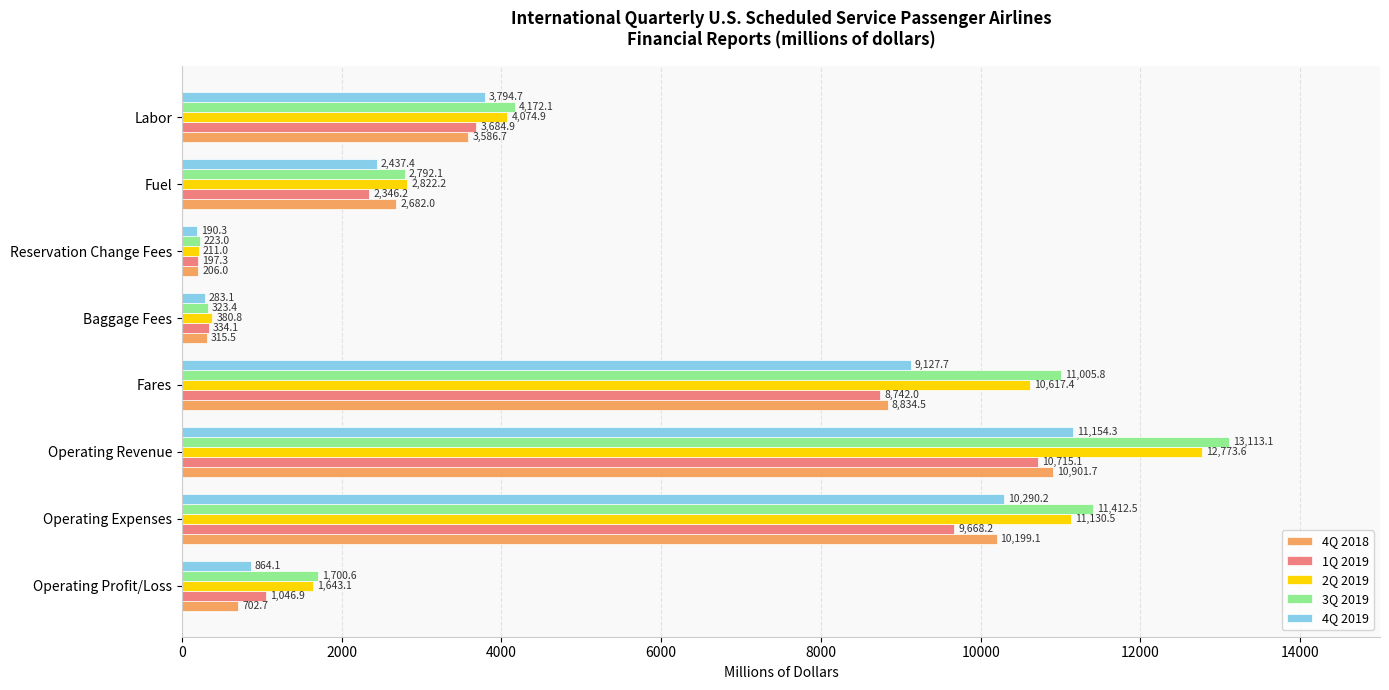

Which category has the highest value across all series?

Operating Revenue